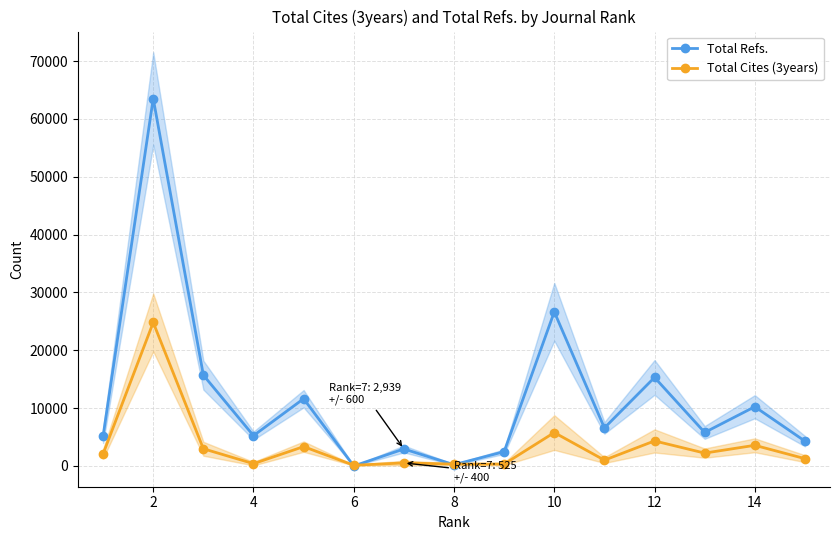

Where is the first local minimum for Total Cites (3years)?

4